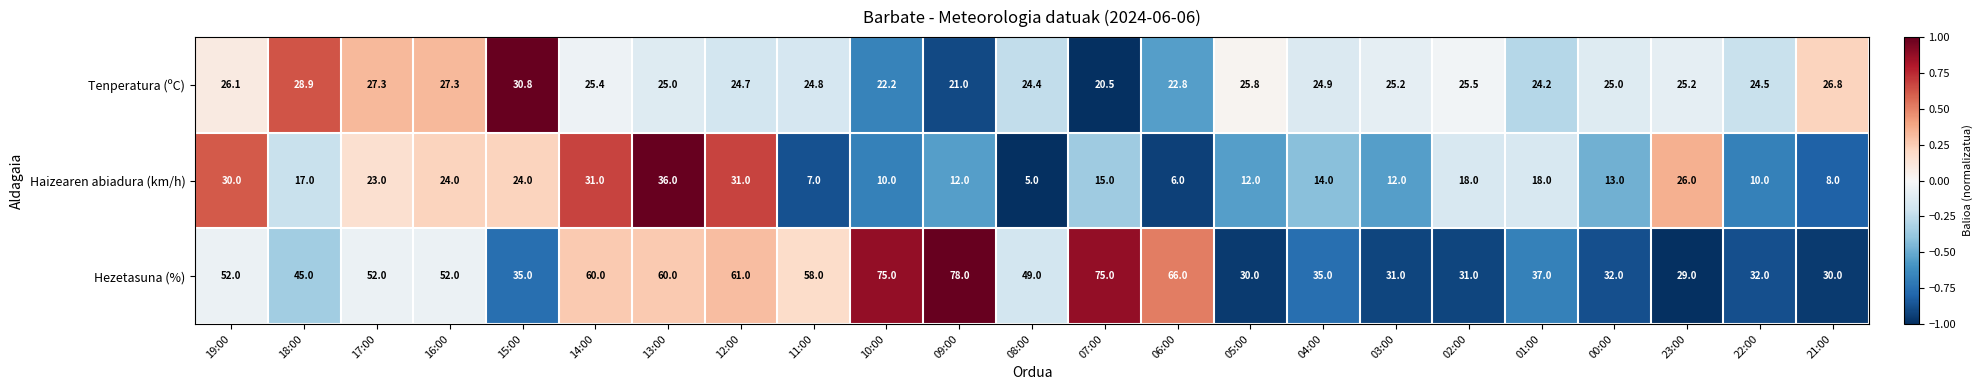

Between 19:00 and 18:00, which series saw the biggest shift?

Haizearen abiadura (km/h)